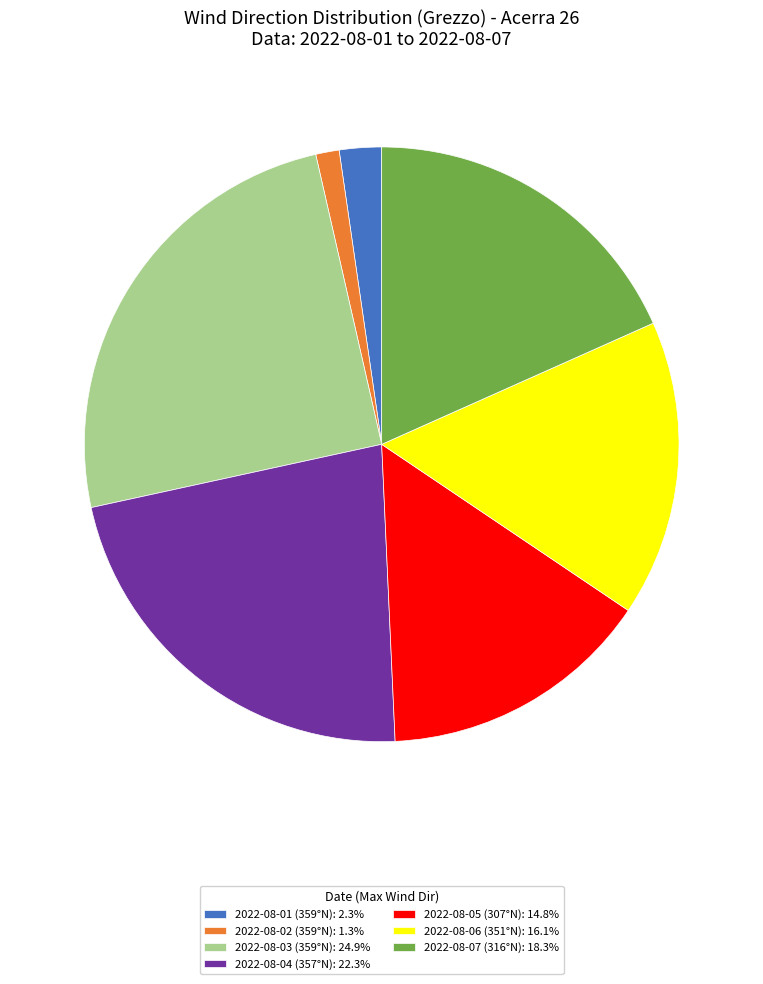

True or false: 2022-08-03 (359°N) accounts for 30% of the total.

False